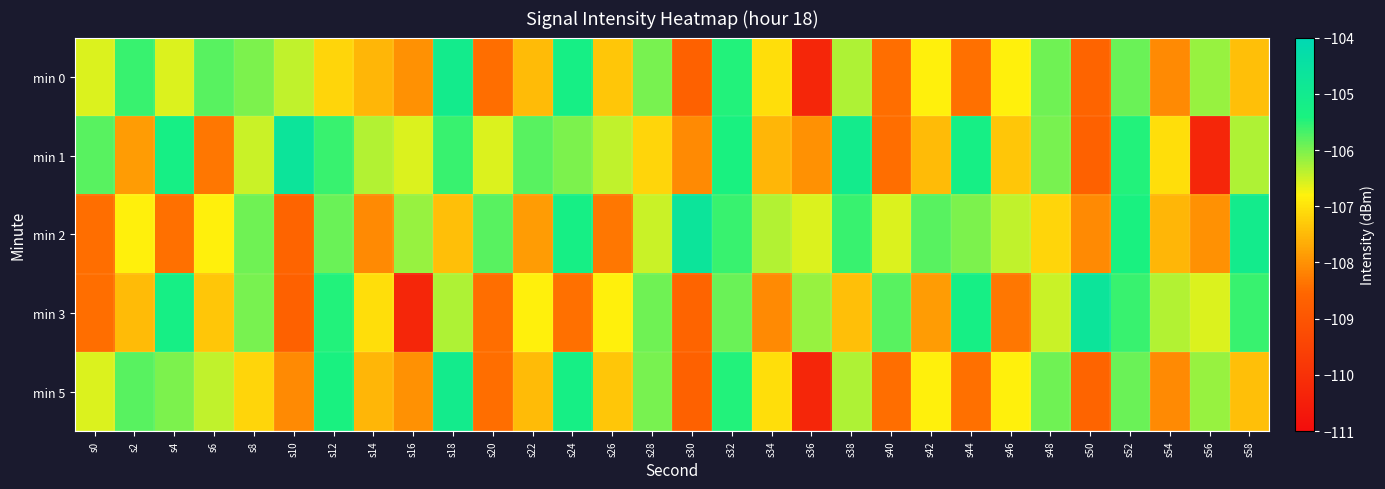

Rank the series at s2 from highest to lowest value.

min 0, min 5, min 2, min 3, min 1